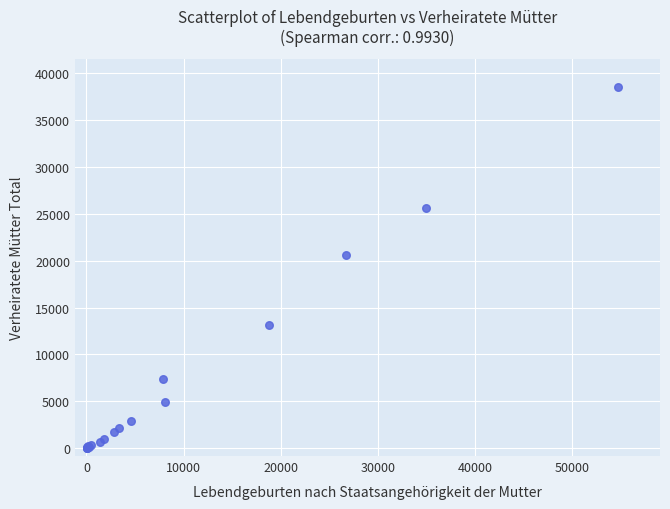

What Y value in the scatter plot is closest to 19253?

20595